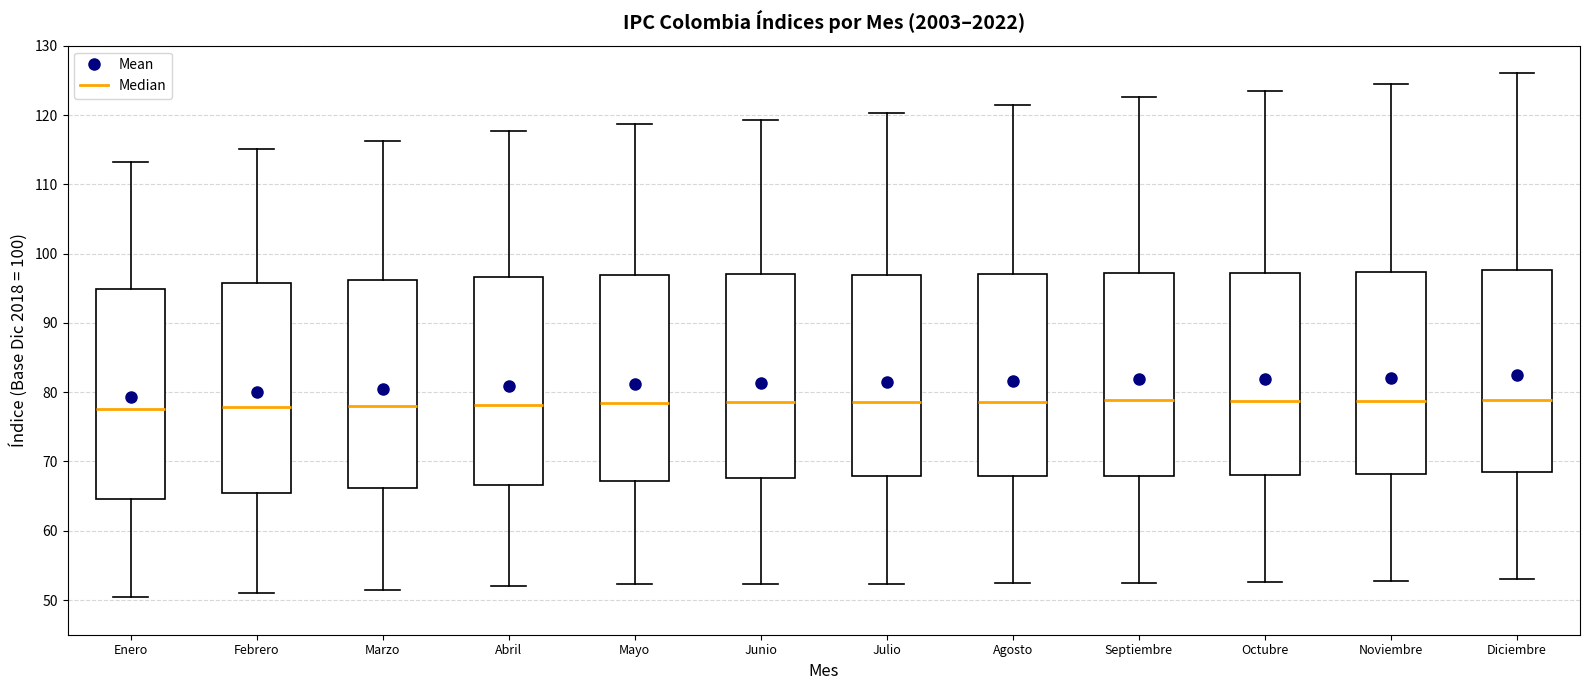

Where is the lower edge of the box for Octubre on the y-axis? The values are not printed on the chart, so give them approximately, as read against the axis.

68